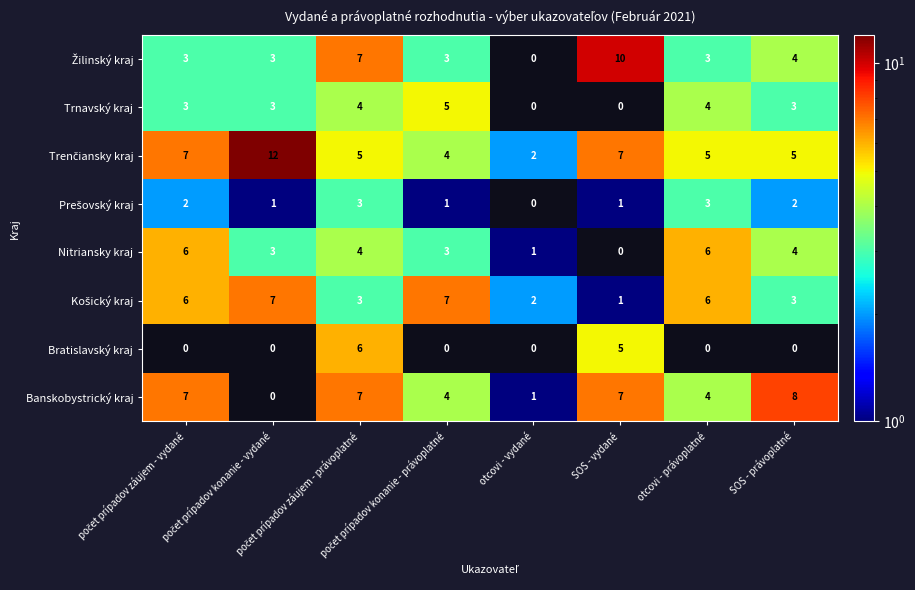

At how many categories does at least one series exceed 1?

8